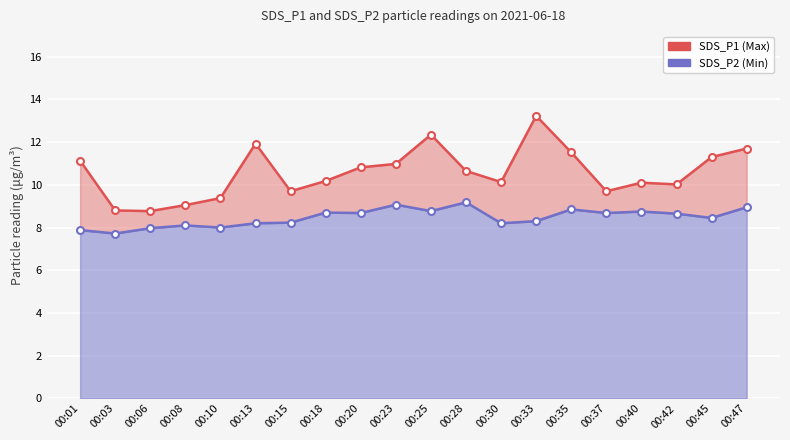

List the series in order of their peak value, lowest first.

Min temp, Max temp